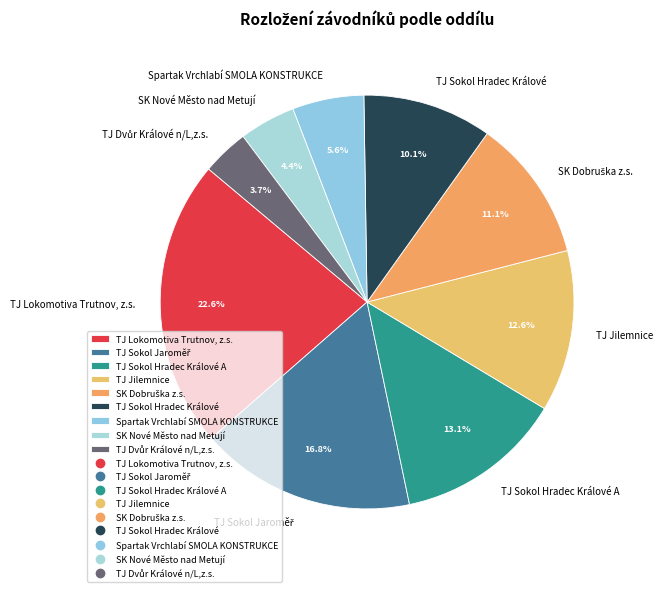

Which slice is the largest?

TJ Lokomotiva Trutnov, z.s.